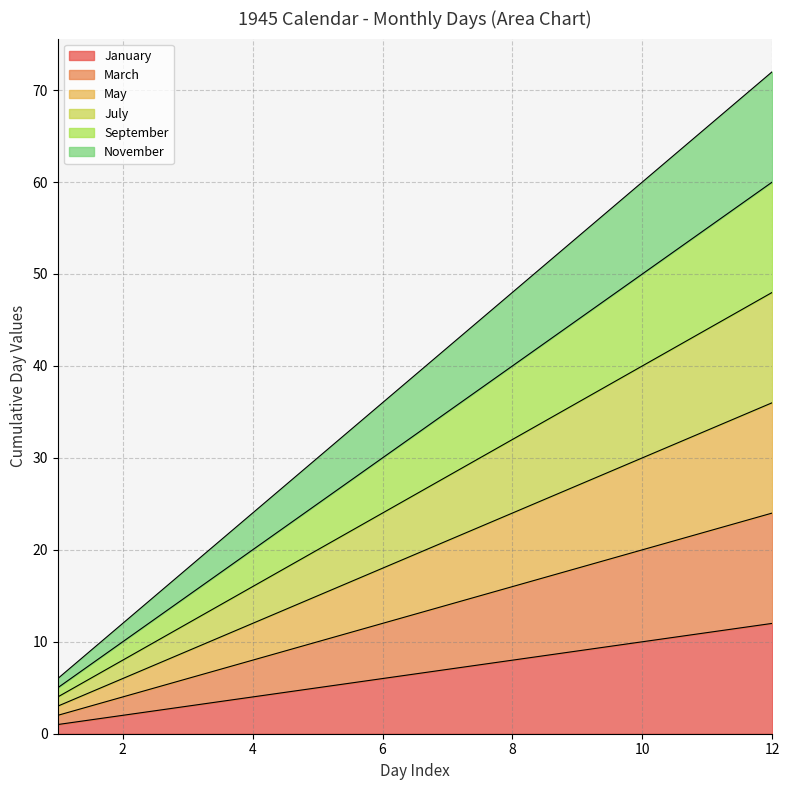

At how many categories does at least one series exceed 42?

5